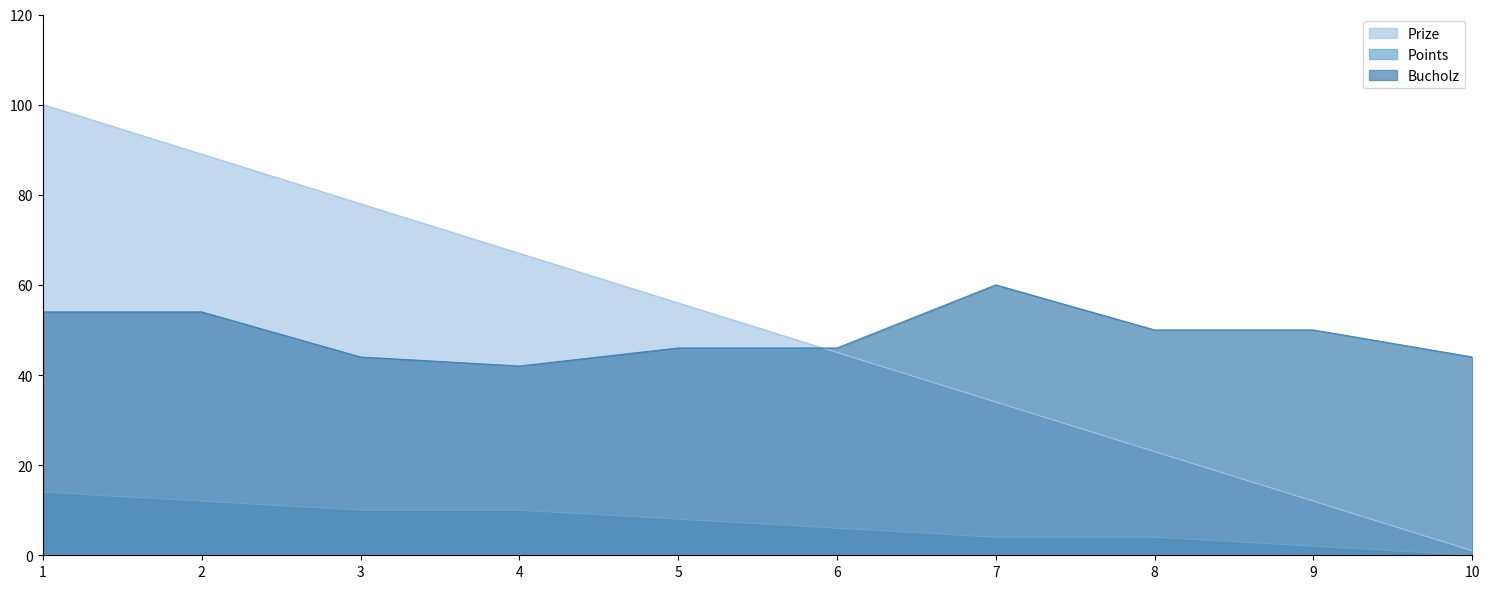

Reading left to right, list all the values displayed in this chart.

Prize: 100	89	78	67	56	45	34	23	12	1
Points: 14	12	10	10	8	6	4	4	2	0
Bucholz: 54	54	44	42	46	46	60	50	50	44